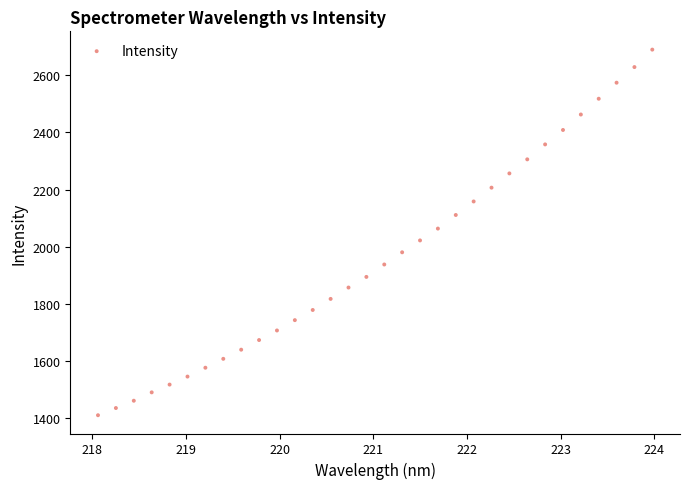

What is the range of X values (max minus min)?

5.9